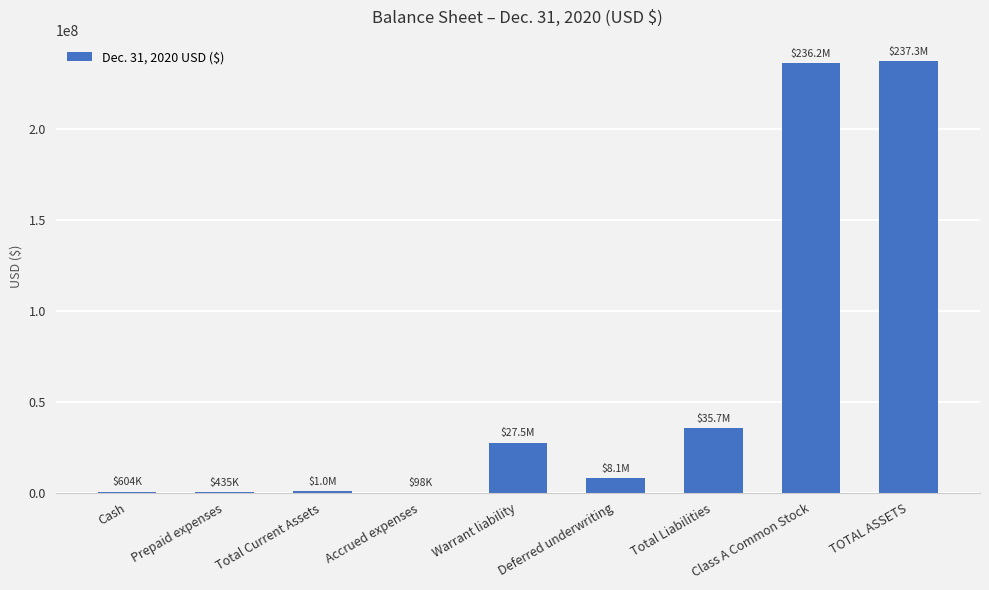

What is the greatest value displayed?

237253393